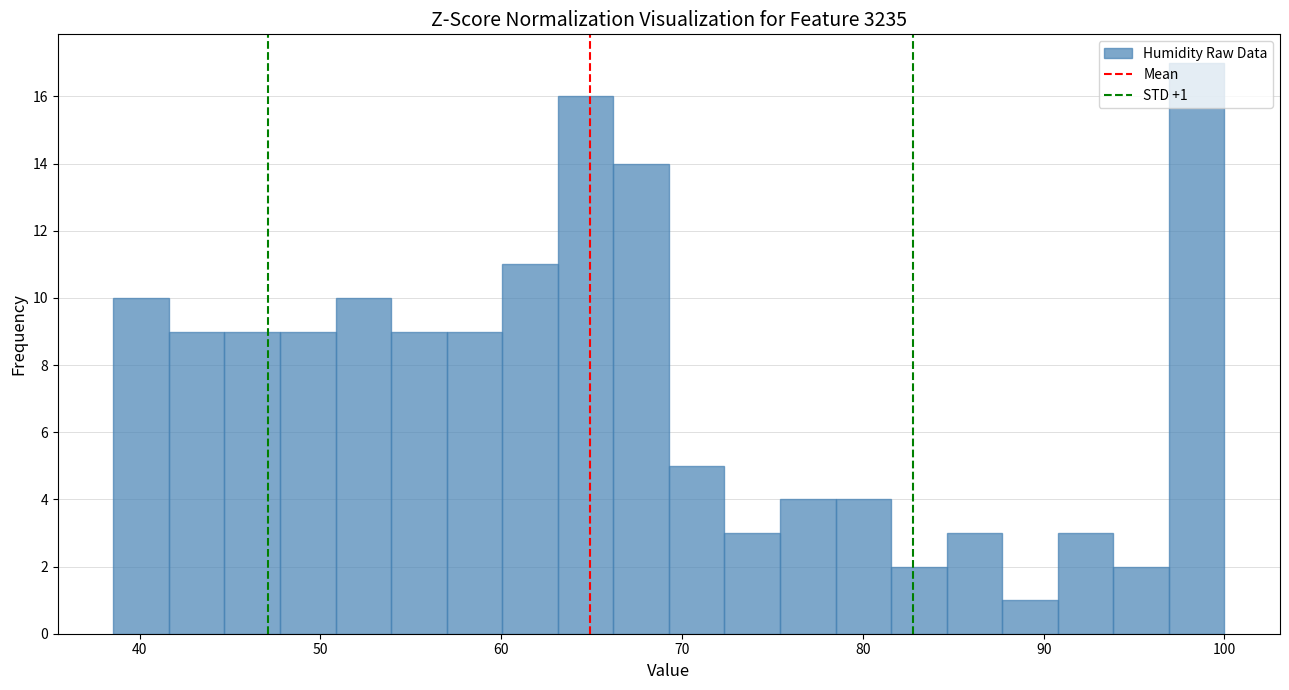

Around what value on the x-axis is the tallest bar? Give the approximate position of its centre, as read against the axis.

98